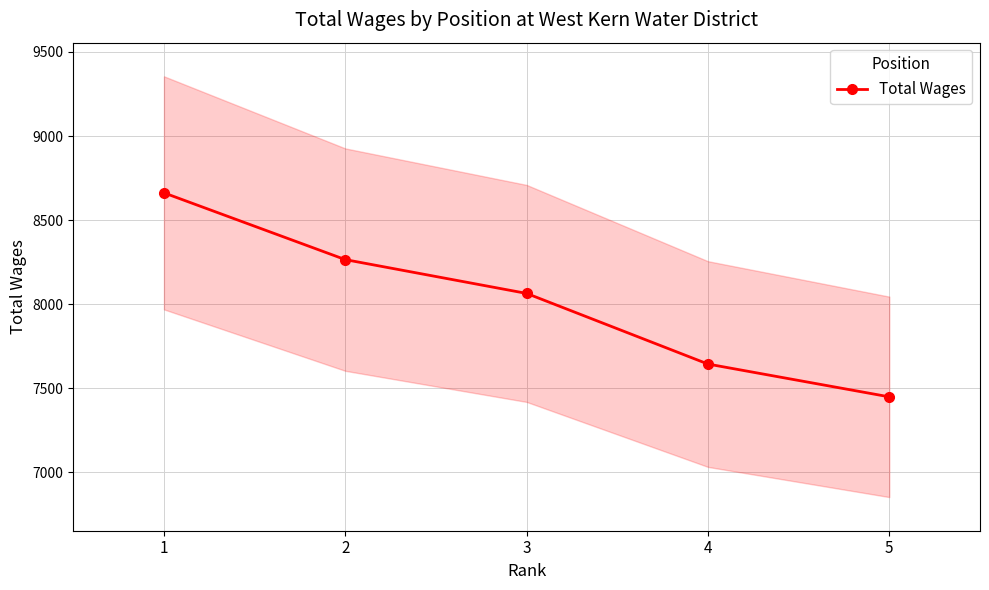

Which label corresponds to the largest value in the chart?

1